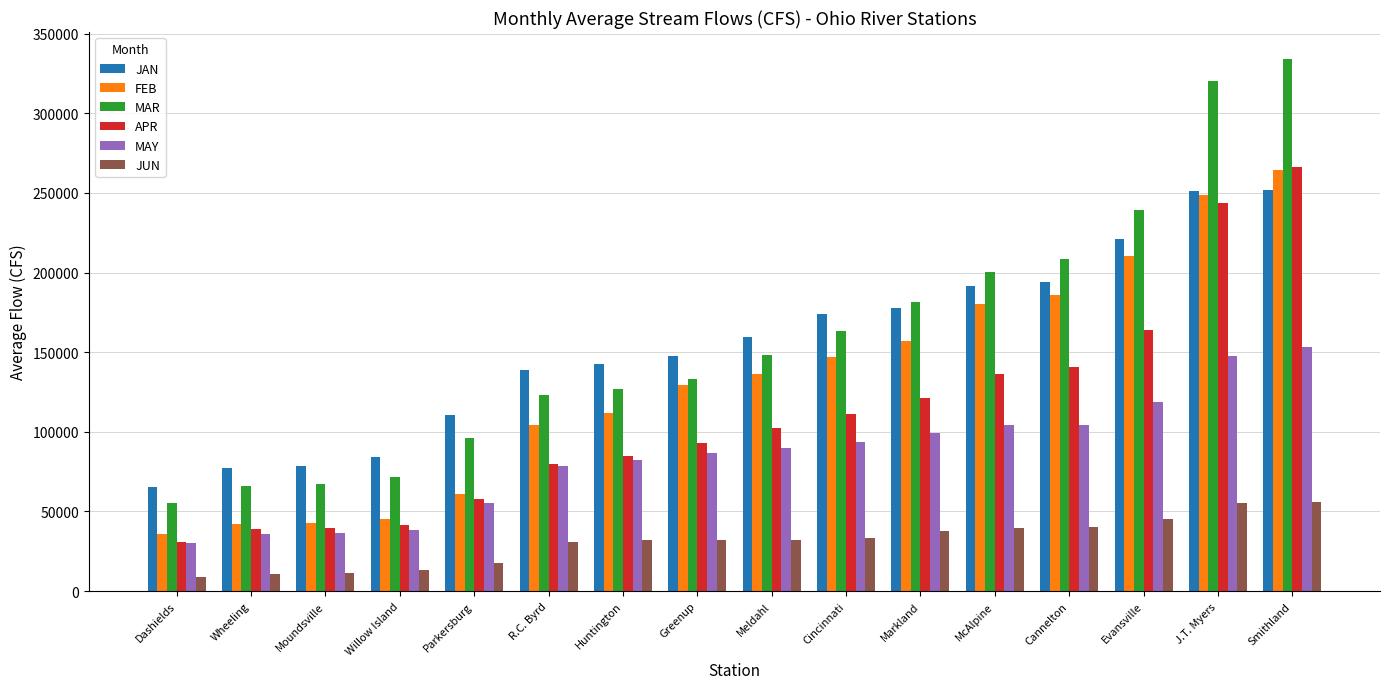

What value does the JAN series have at Huntington, to the nearest 50?

142850